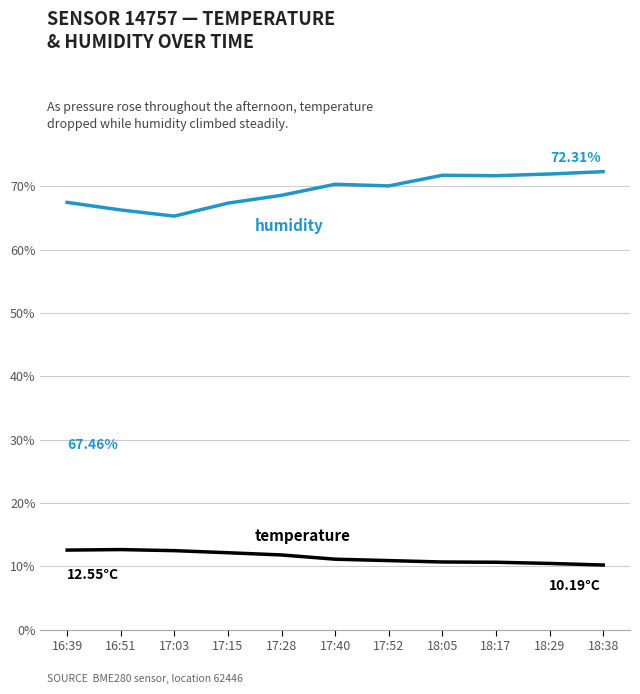

What is the difference between the highest and lowest values at 17:15?

55.2